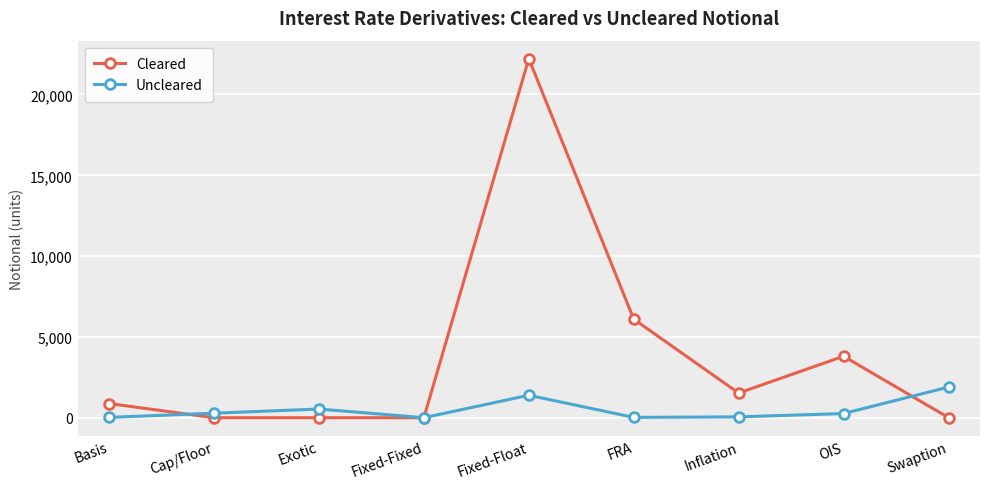

Between which two adjacent categories do Cleared and Uncleared first intersect?

Basis and Cap/Floor